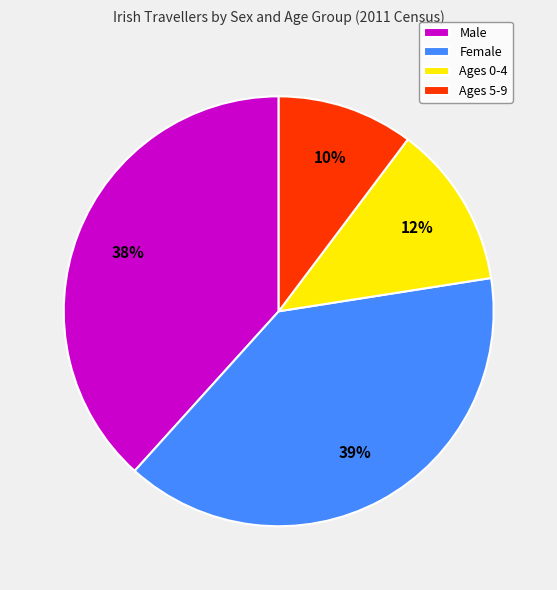

To the nearest percent, what is the difference between the largest and smallest slice percentages?

29%